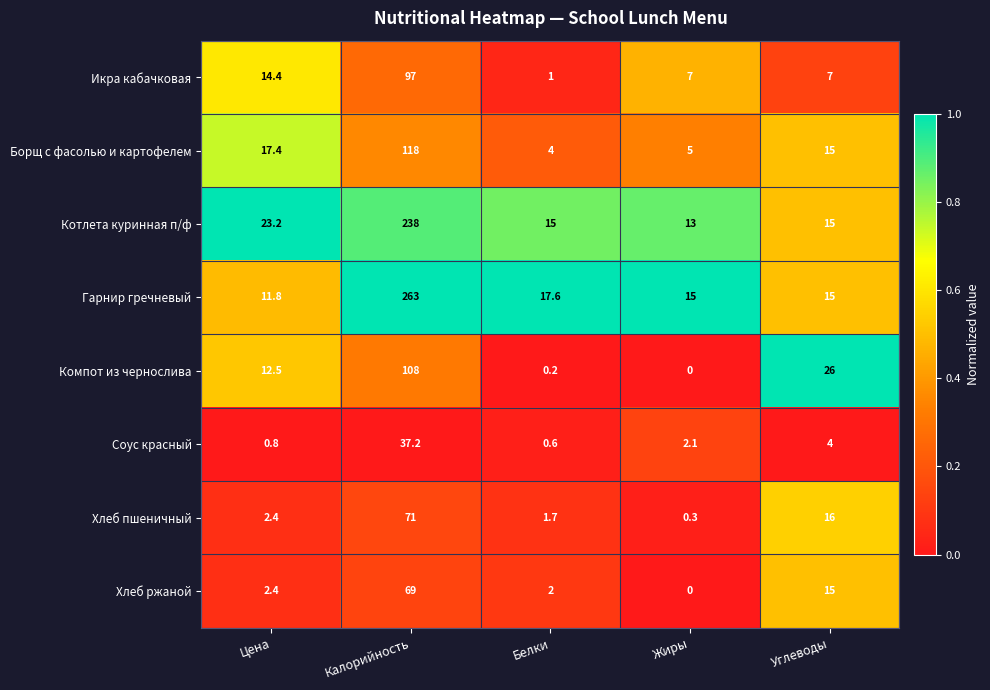

Rank the categories by Соус красный value from highest to lowest.

Калорийность, Углеводы, Жиры, Цена, Белки